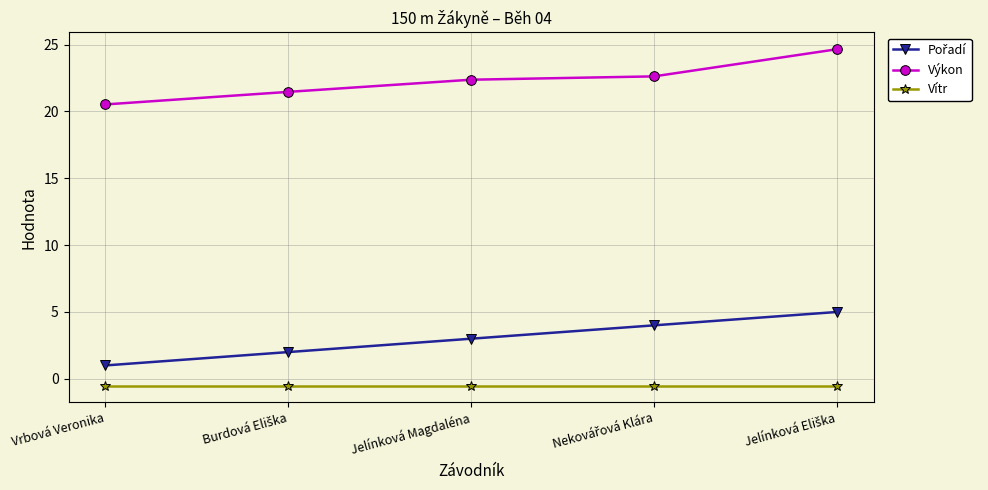

Which series has the widest spread of values?

Výkon